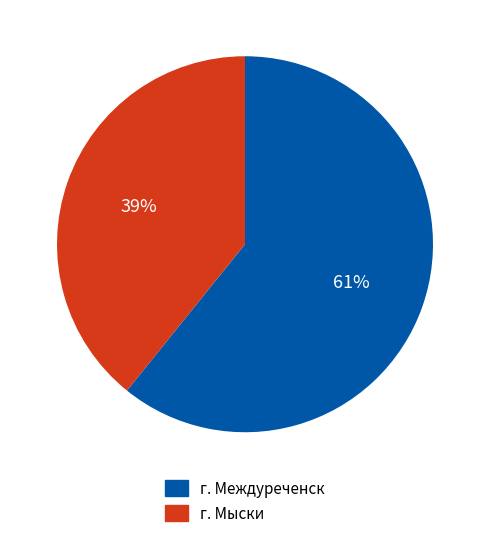

To the nearest percent, what is the average slice percentage?

50%